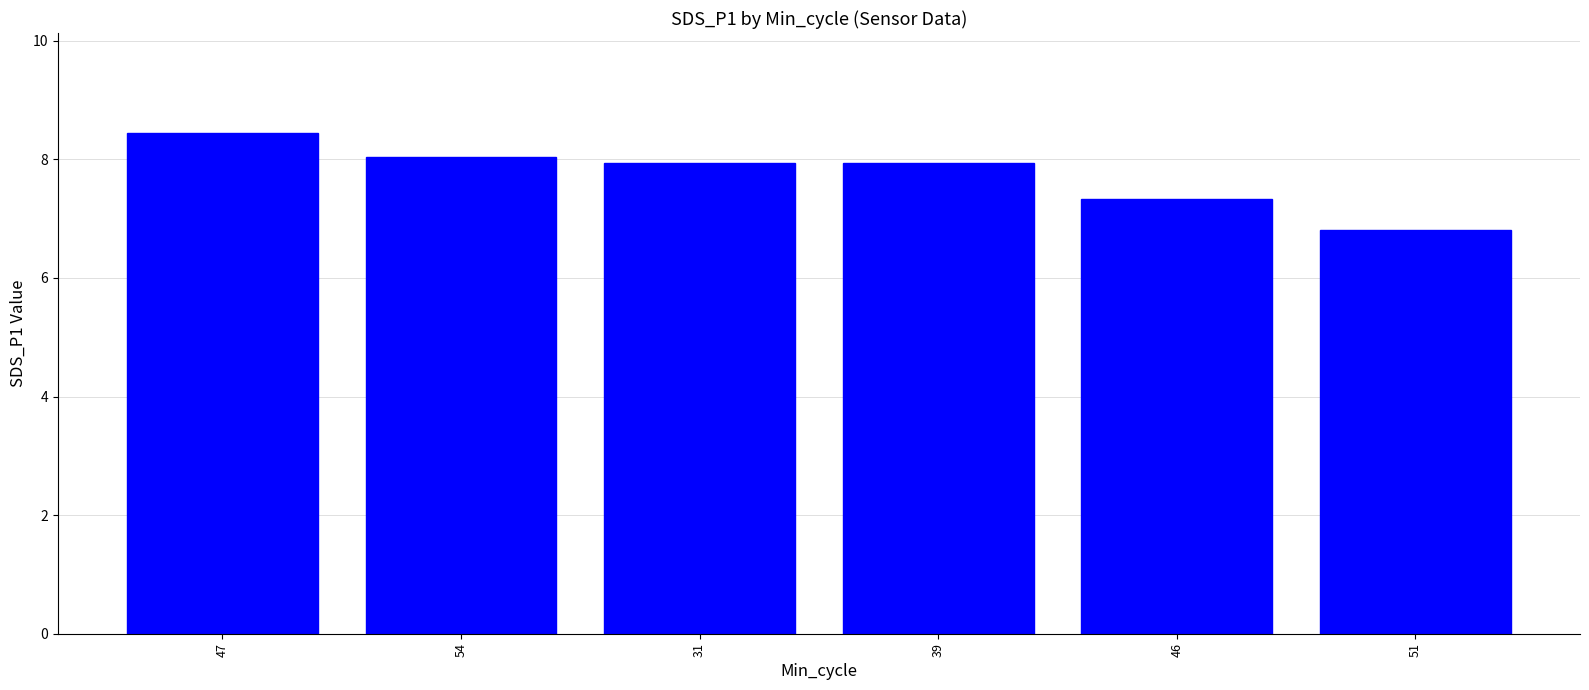

Where does the data first go above 7?

47